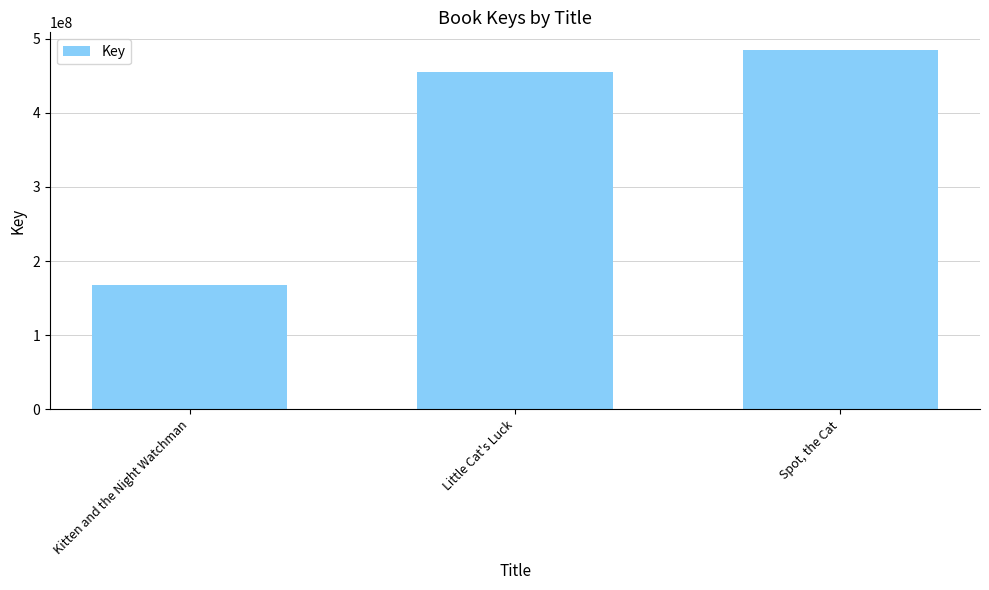

What is the label of the 1st bar from the right?

Spot, the Cat